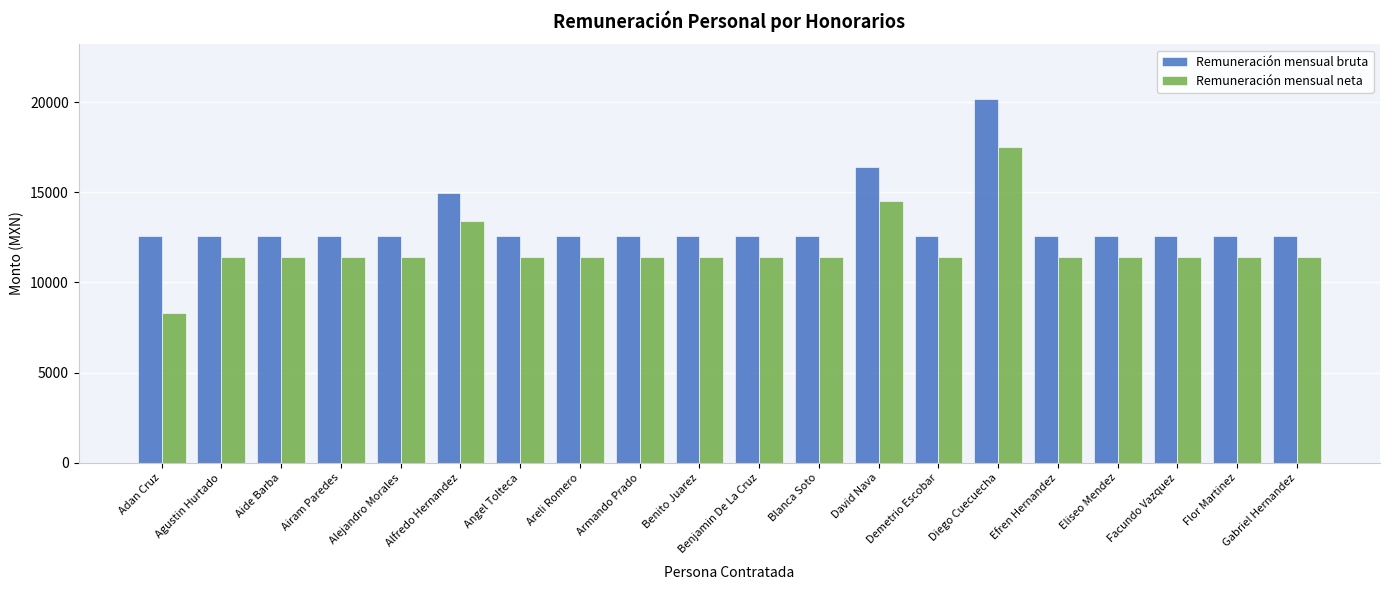

How many groups of bars are there?

20